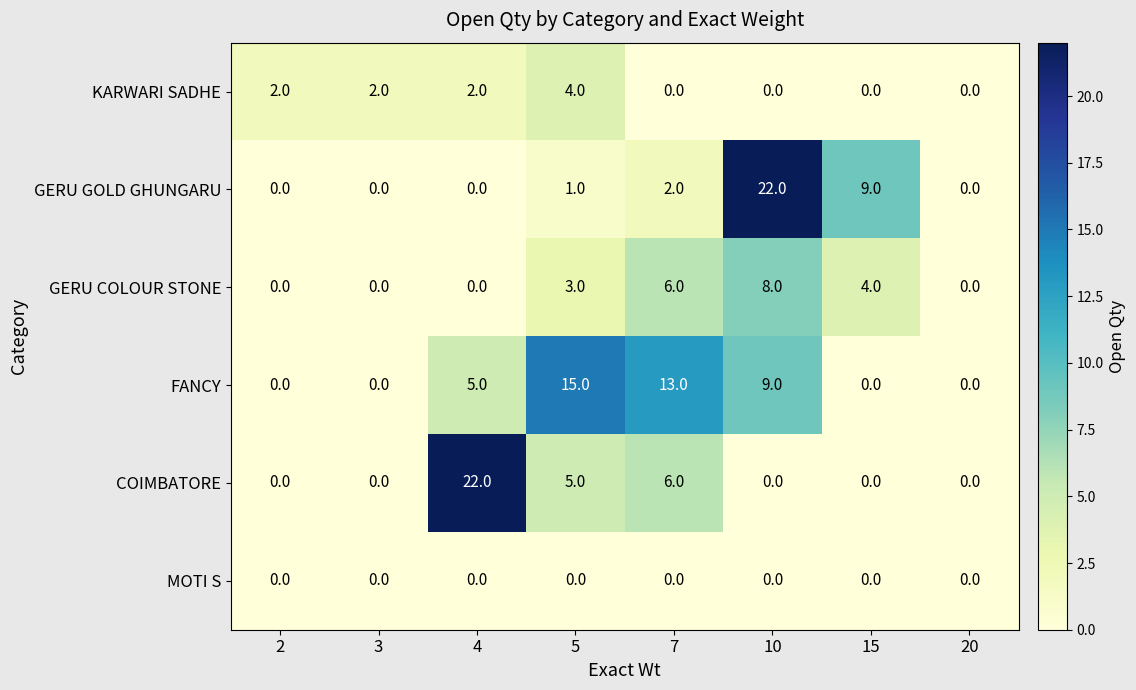

What is the difference between the highest and lowest values at 10?

22